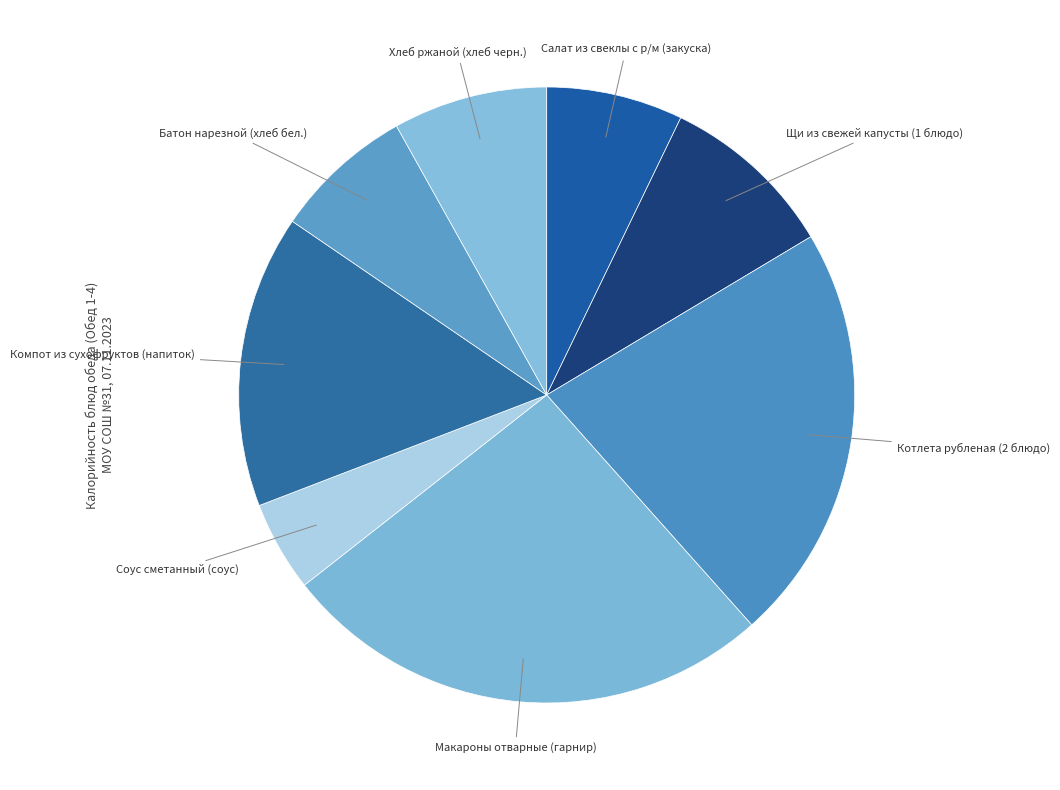

Is there any slice that represents more than half of the pie?

No